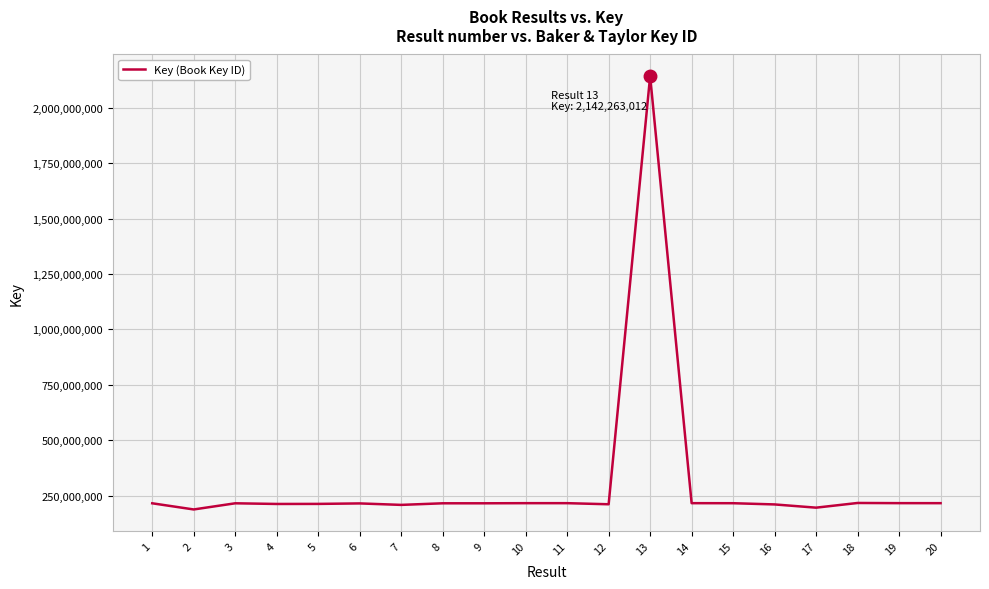

What is the smallest value displayed?

187996263